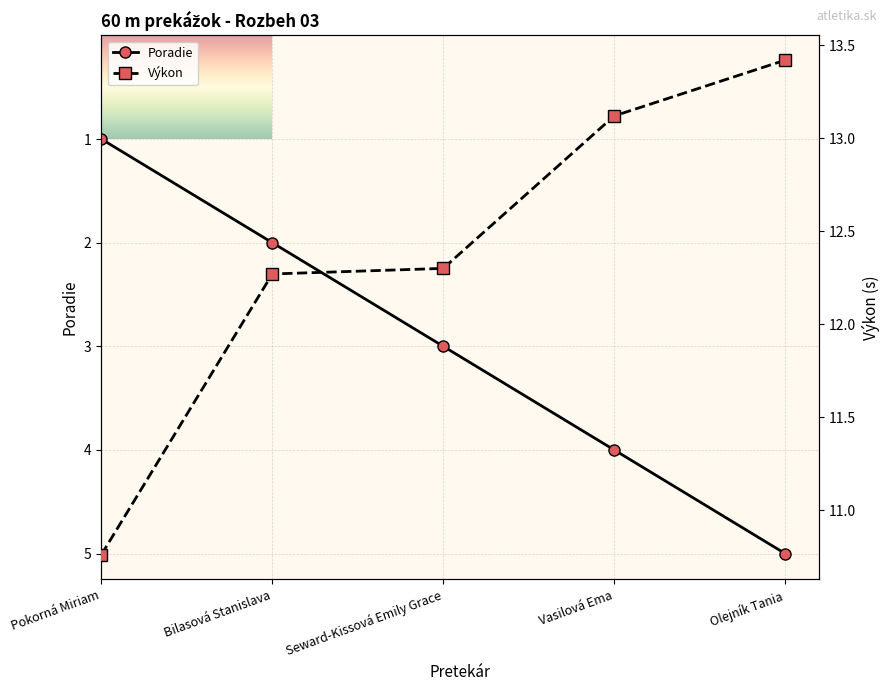

How many Poradie values are between 2 and 4?

3